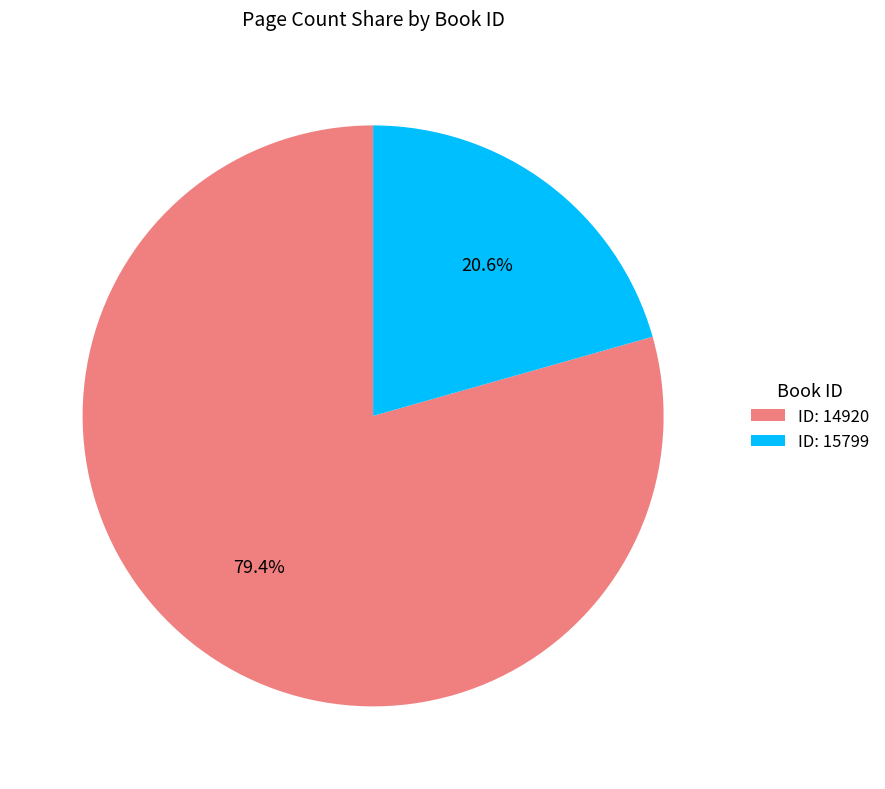

What percentage do ID: 14920 and ID: 15799 together represent?

100.0%